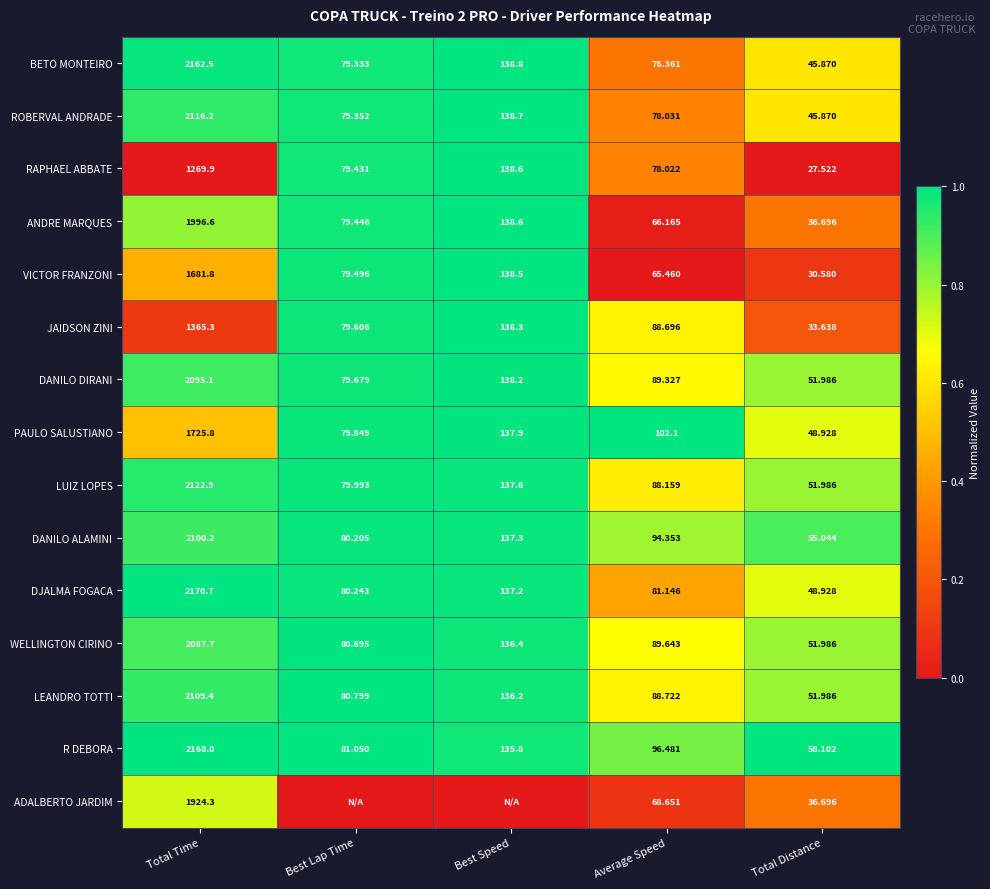

Where is LUIZ LOPES nearest to the value 1087?

Best Speed